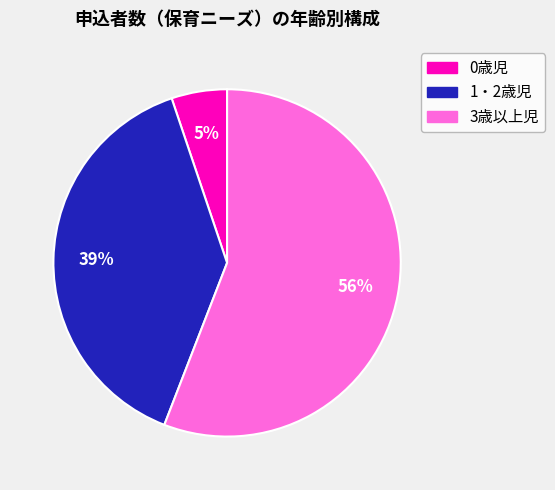

How many slices are in this pie chart?

3